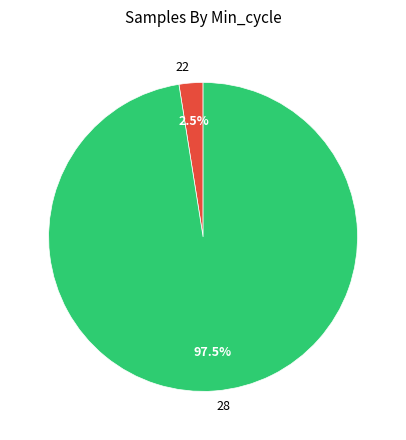

How many slices are in this pie chart?

2